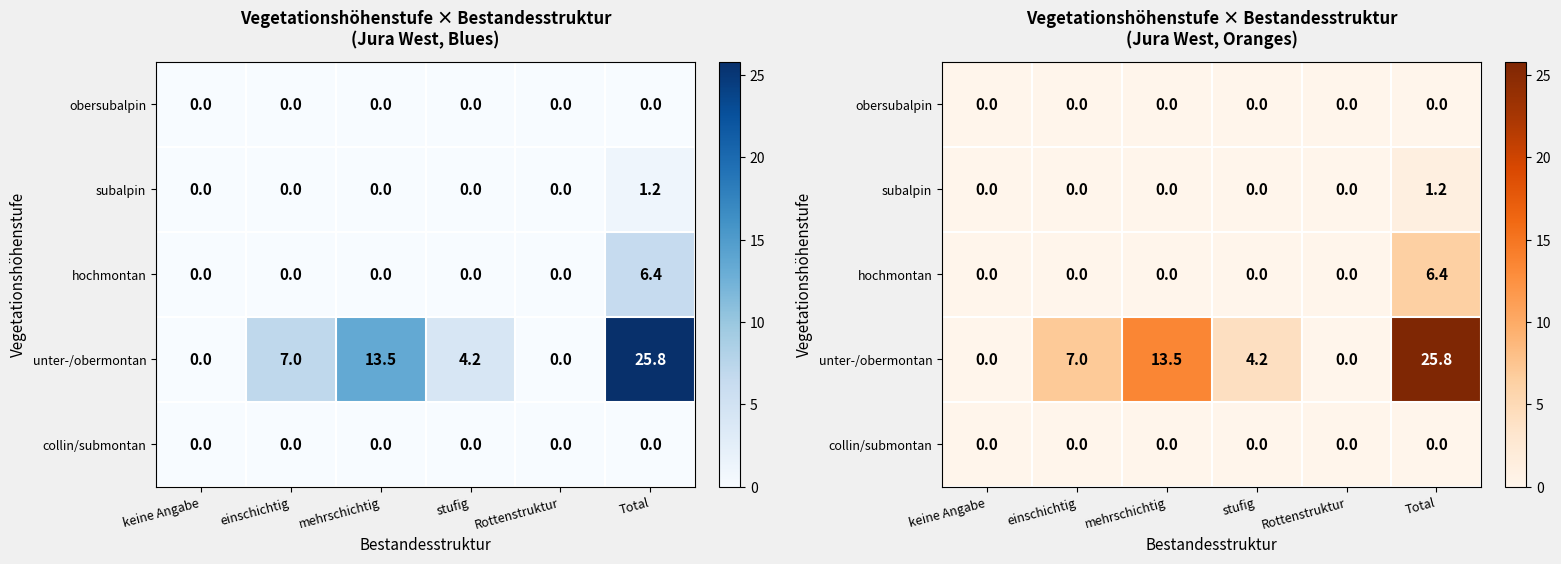

Which label corresponds to the largest value in the chart?

Total